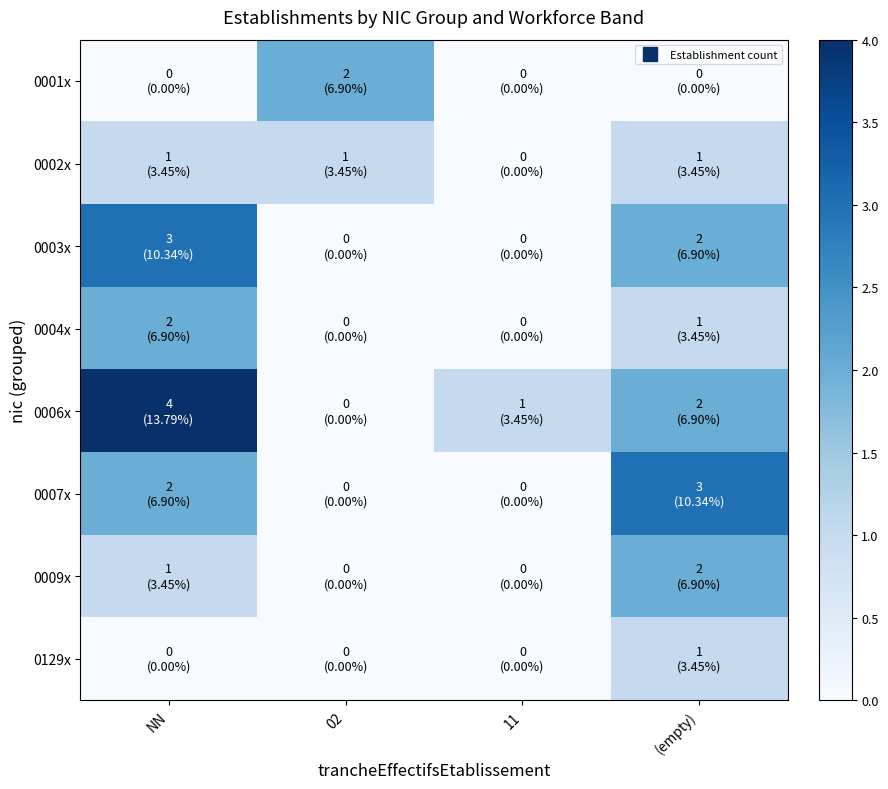

Which has a higher value, 11 or NN?

11